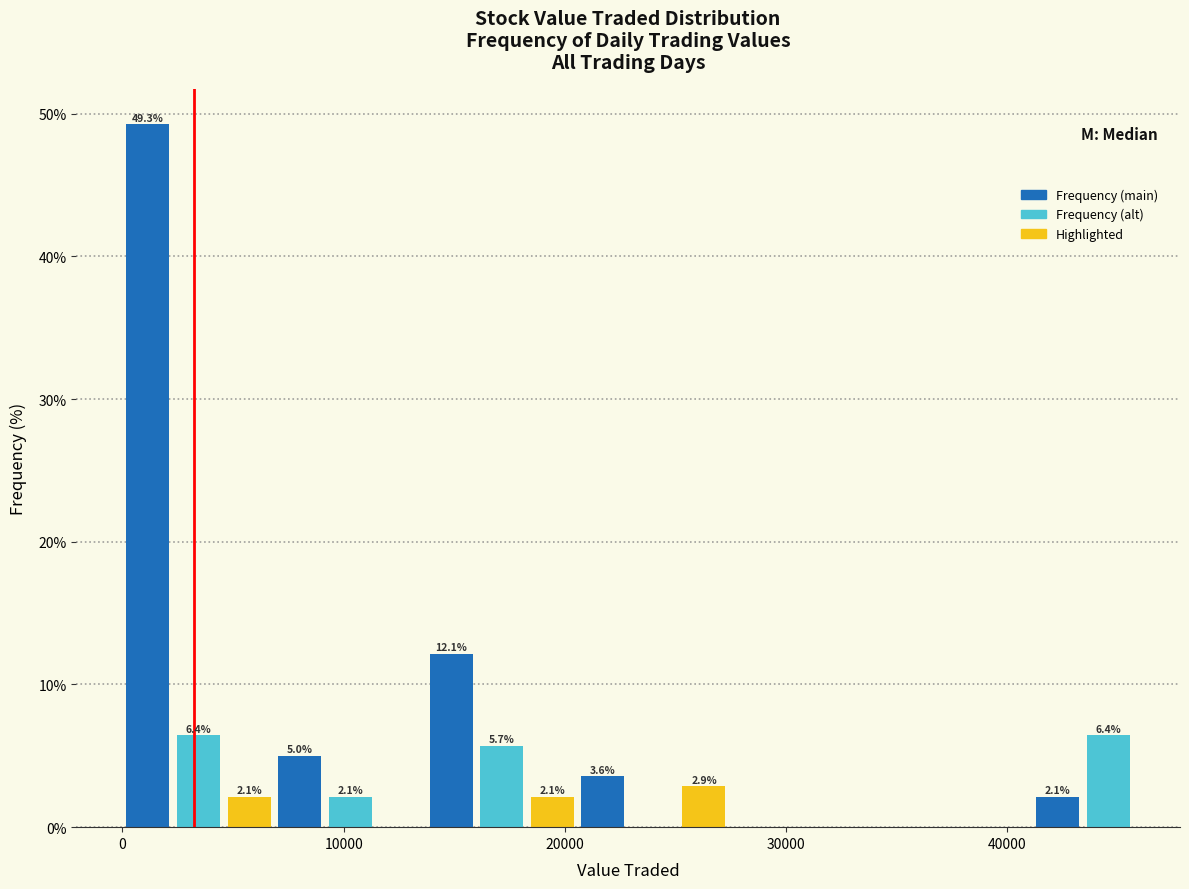

Read against the x-axis, roughly where is the centre of the tallest bar?

1000